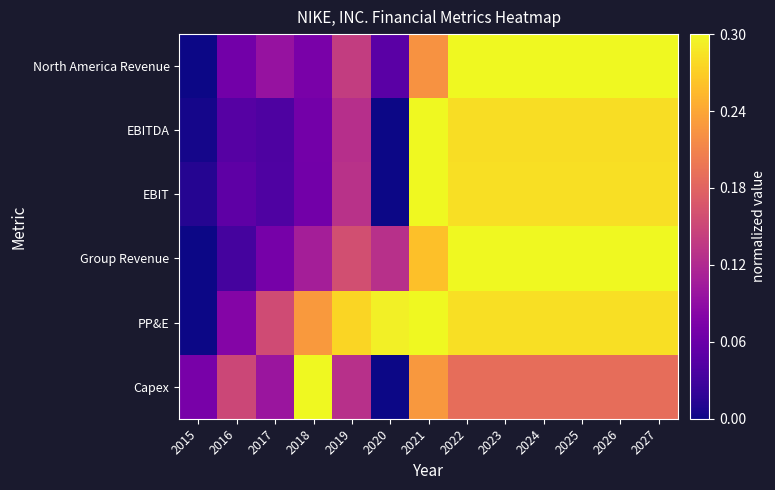

Reading right to left, transcribe all the data shown in this chart.

North America Revenue: 2027=1.0	2026=1.0	2025=1.0	2024=1.0	2023=1.0	2022=1.0	2021=0.7	2020=0.2	2019=0.5	2018=0.2	2017=0.3	2016=0.2	2015=0.0
EBITDA: 2027=0.9	2026=0.9	2025=0.9	2024=0.9	2023=0.9	2022=0.9	2021=1.0	2020=0.0	2019=0.4	2018=0.2	2017=0.1	2016=0.2	2015=0.0
EBIT: 2027=0.9	2026=0.9	2025=0.9	2024=0.9	2023=0.9	2022=0.9	2021=1.0	2020=0.0	2019=0.4	2018=0.2	2017=0.1	2016=0.2	2015=0.0
Group Revenue: 2027=1.0	2026=1.0	2025=1.0	2024=1.0	2023=1.0	2022=1.0	2021=0.9	2020=0.4	2019=0.5	2018=0.4	2017=0.2	2016=0.1	2015=0.0
PP&E: 2027=0.9	2026=0.9	2025=0.9	2024=0.9	2023=0.9	2022=0.9	2021=1.0	2020=1.0	2019=0.9	2018=0.8	2017=0.5	2016=0.3	2015=0.0
Capex: 2027=0.6	2026=0.6	2025=0.6	2024=0.6	2023=0.6	2022=0.6	2021=0.8	2020=0.0	2019=0.4	2018=1.0	2017=0.3	2016=0.5	2015=0.2